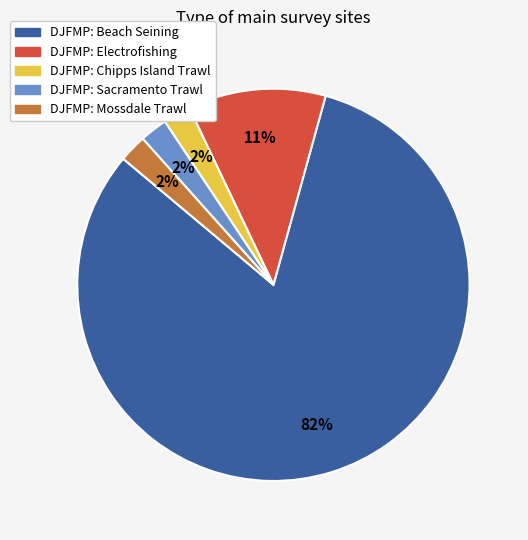

Count the number of slices in the pie.

5